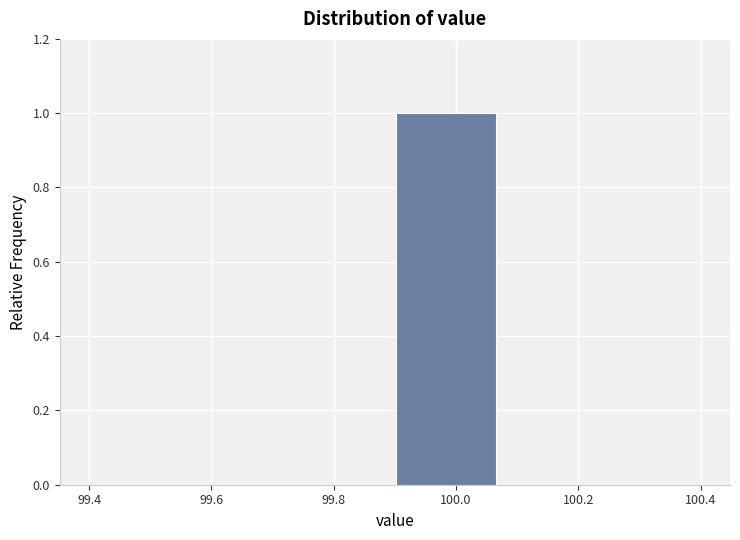

Over which range of the x-axis is the bar tallest?

99.90 to 100.06